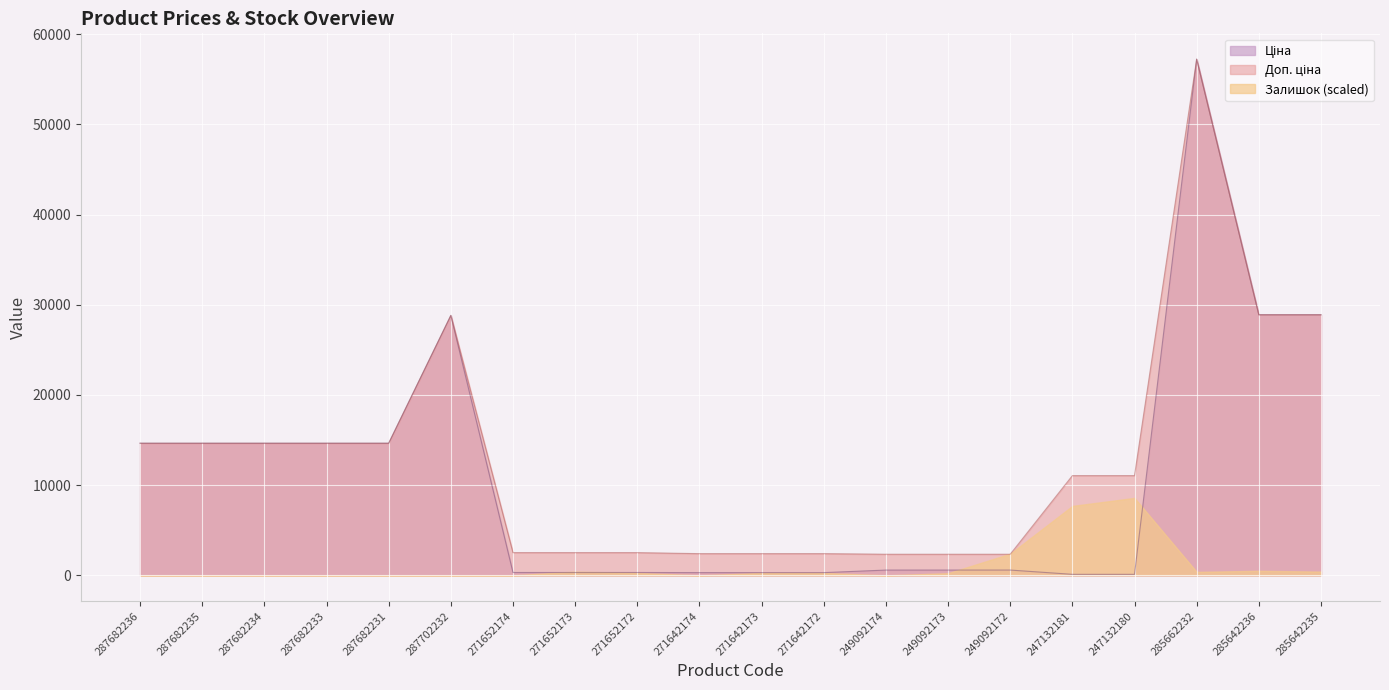

What value does the Ціна series have at 285662232?

57235.5